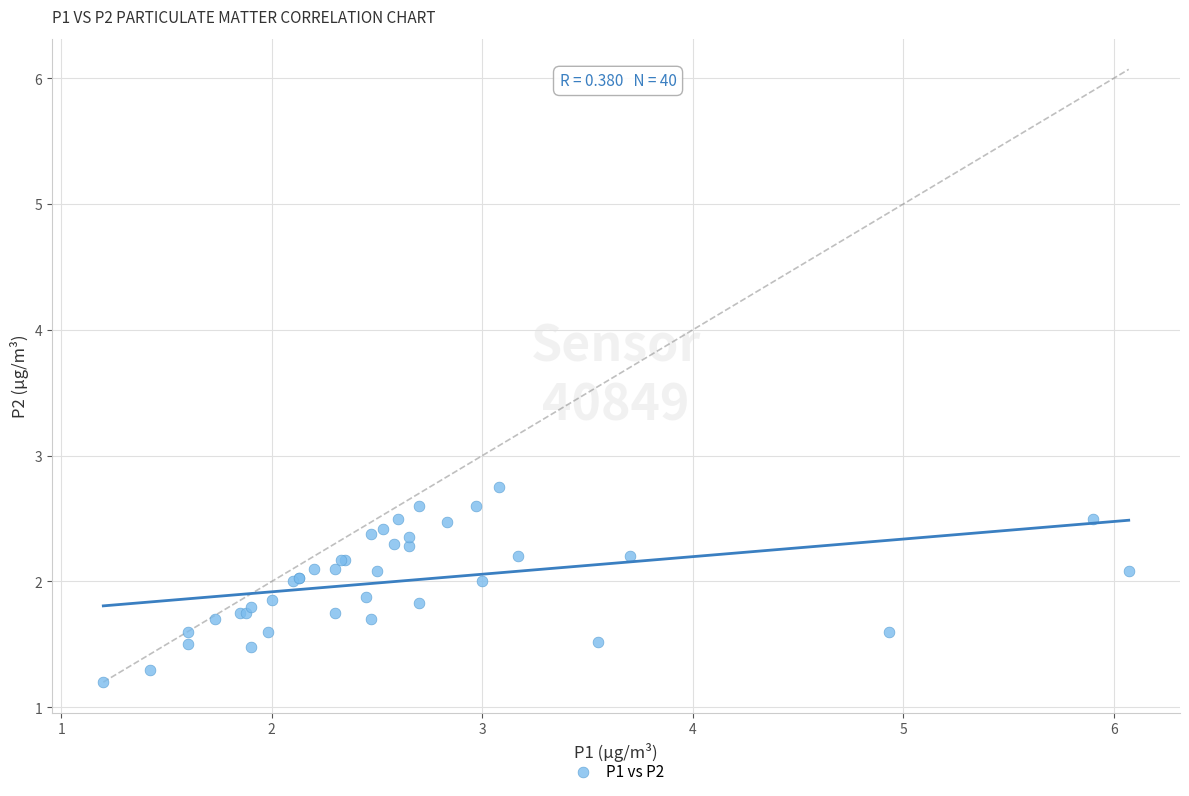

What Y value in the scatter plot is closest to 1?

1.2